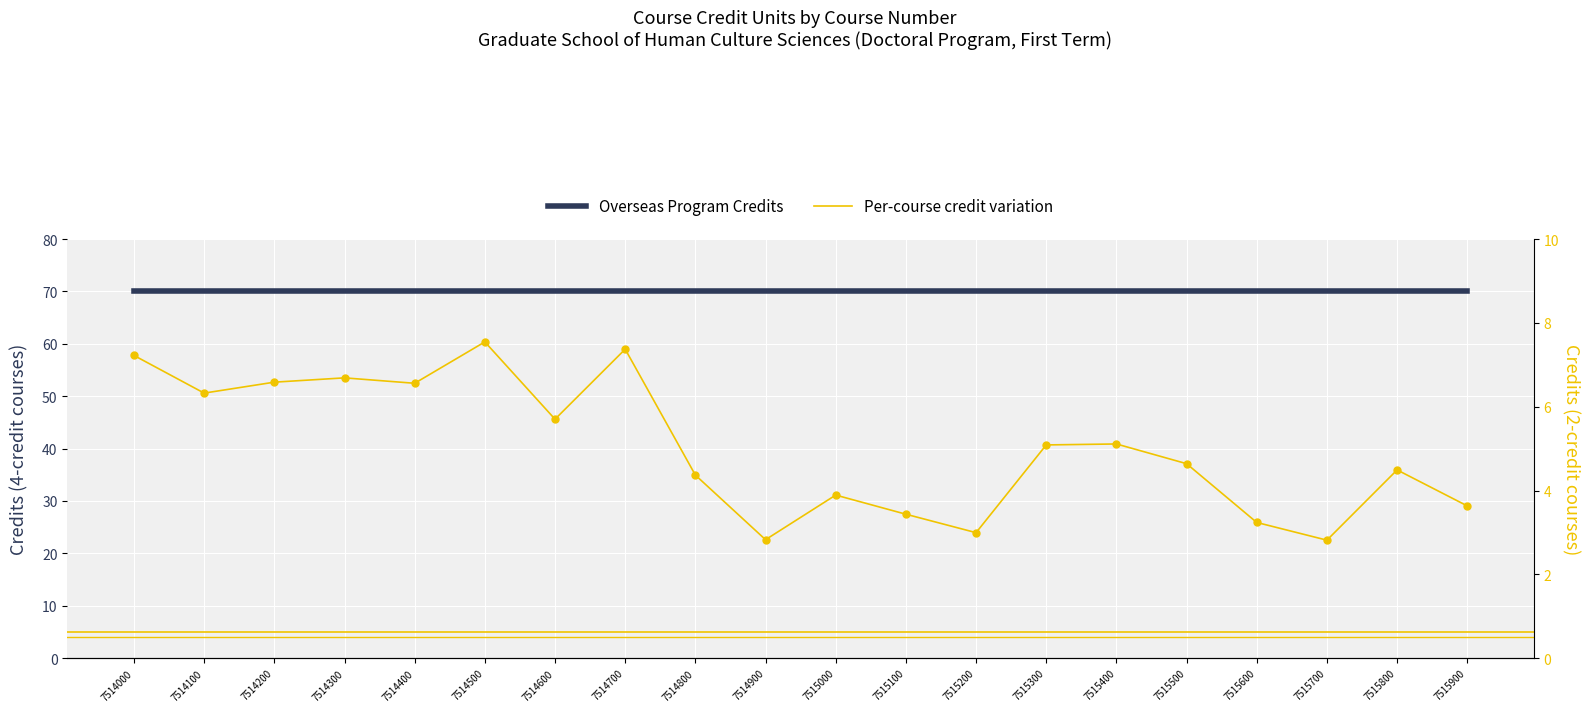

At how many categories does at least one series exceed 60?

20